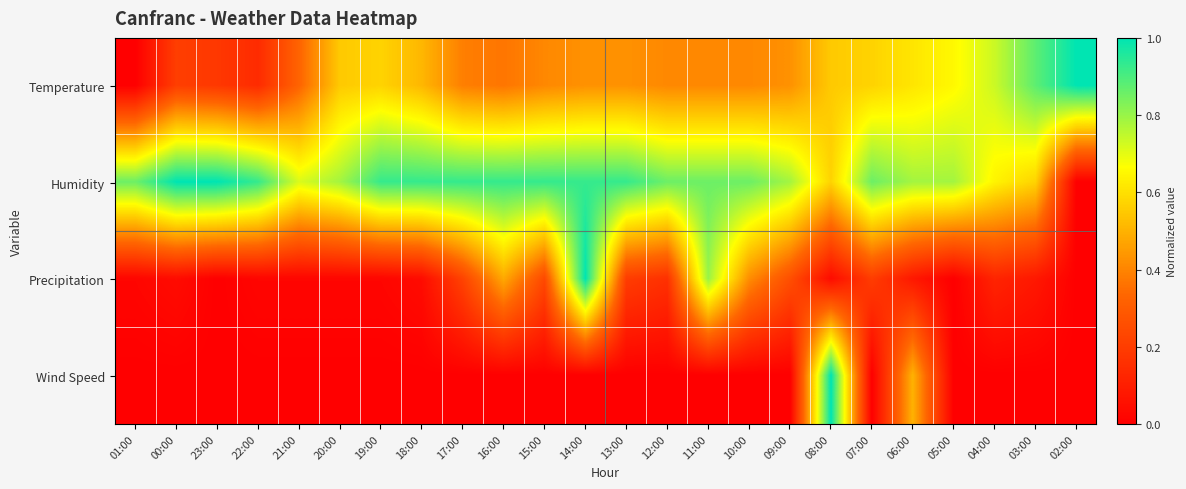

Reading right to left, transcribe all the data shown in this chart.

Temperature: 02:00=1.0	03:00=0.9	04:00=0.7	05:00=0.7	06:00=0.6	07:00=0.6	08:00=0.6	09:00=0.4	10:00=0.4	11:00=0.4	12:00=0.4	13:00=0.4	14:00=0.4	15:00=0.4	16:00=0.4	17:00=0.4	18:00=0.5	19:00=0.6	20:00=0.6	21:00=0.3	22:00=0.1	23:00=0.2	00:00=0.2	01:00=0.0
Humidity: 02:00=0.0	03:00=0.6	04:00=0.6	05:00=0.8	06:00=0.8	07:00=0.9	08:00=0.6	09:00=0.8	10:00=0.9	11:00=0.9	12:00=0.9	13:00=0.9	14:00=0.9	15:00=0.9	16:00=0.9	17:00=0.9	18:00=0.9	19:00=0.9	20:00=0.8	21:00=0.7	22:00=0.9	23:00=1.0	00:00=1.0	01:00=0.9
Precipitation: 02:00=0.0	03:00=0.1	04:00=0.1	05:00=0.0	06:00=0.1	07:00=0.2	08:00=0.0	09:00=0.3	10:00=0.4	11:00=0.8	12:00=0.2	13:00=0.2	14:00=1.0	15:00=0.2	16:00=0.5	17:00=0.2	18:00=0.0	19:00=0.0	20:00=0.0	21:00=0.0	22:00=0.0	23:00=0.0	00:00=0.0	01:00=0.0
Wind Speed: 02:00=0.0	03:00=0.0	04:00=0.0	05:00=0.0	06:00=0.5	07:00=0.0	08:00=1.0	09:00=0.0	10:00=0.0	11:00=0.0	12:00=0.0	13:00=0.0	14:00=0.0	15:00=0.0	16:00=0.0	17:00=0.0	18:00=0.0	19:00=0.0	20:00=0.0	21:00=0.0	22:00=0.0	23:00=0.0	00:00=0.0	01:00=0.0